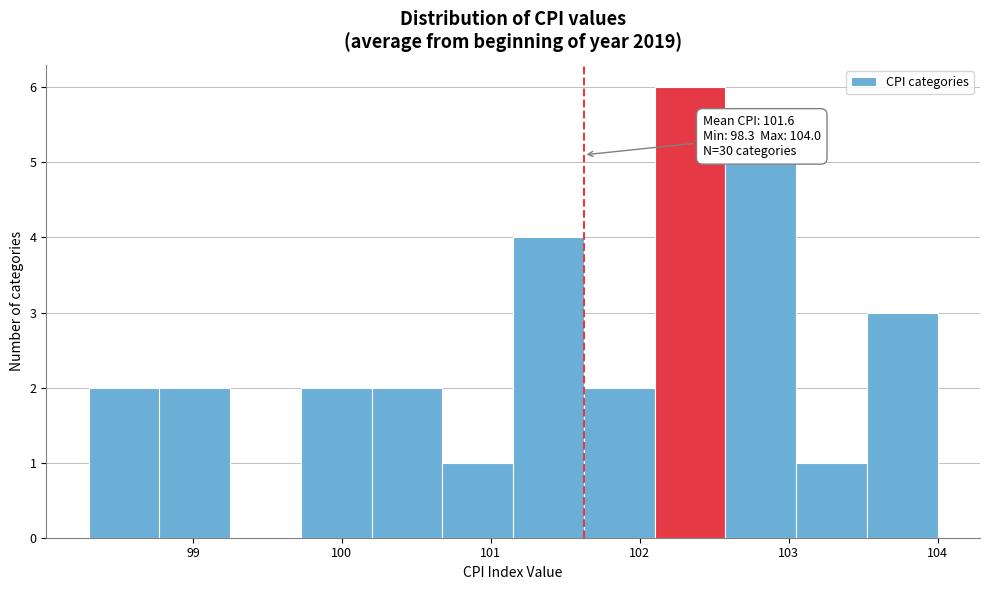

Which range on the x-axis has the tallest bar?

102.1 to 102.6